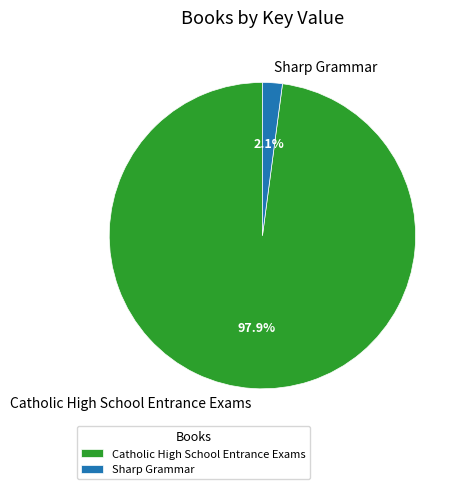

To the nearest percent, what is the difference between the Sharp Grammar and Catholic High School Entrance Exams slice percentages?

96%